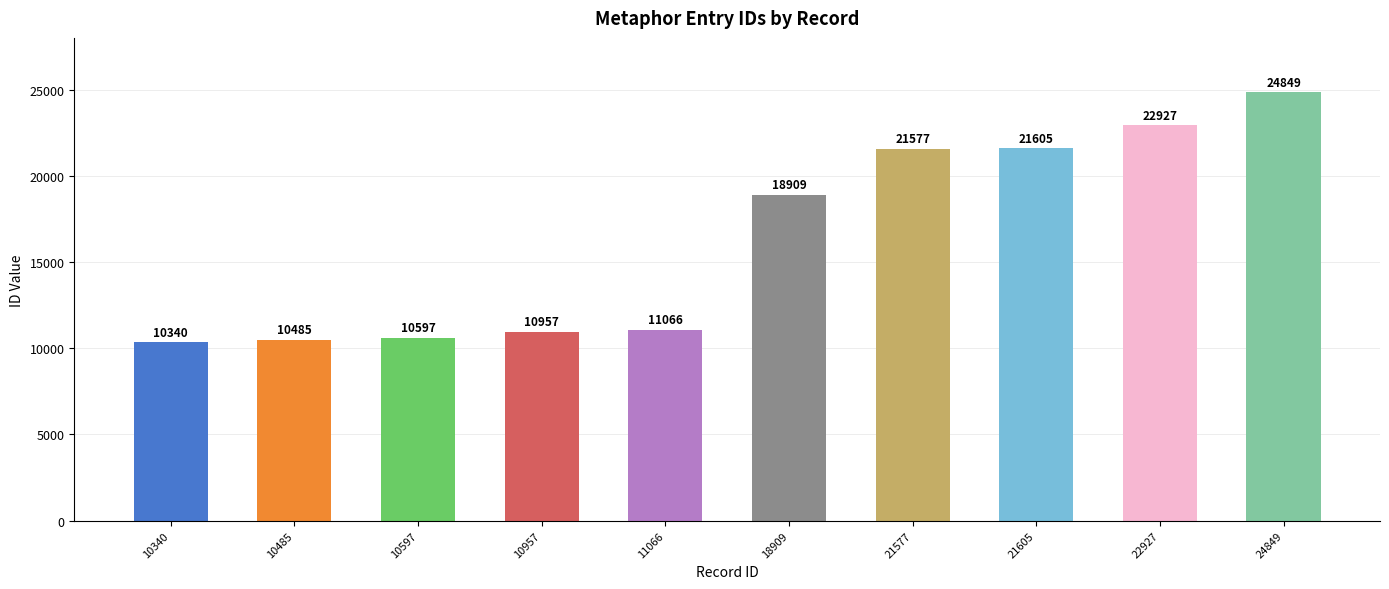

What is the maximum value shown in the chart?

24849